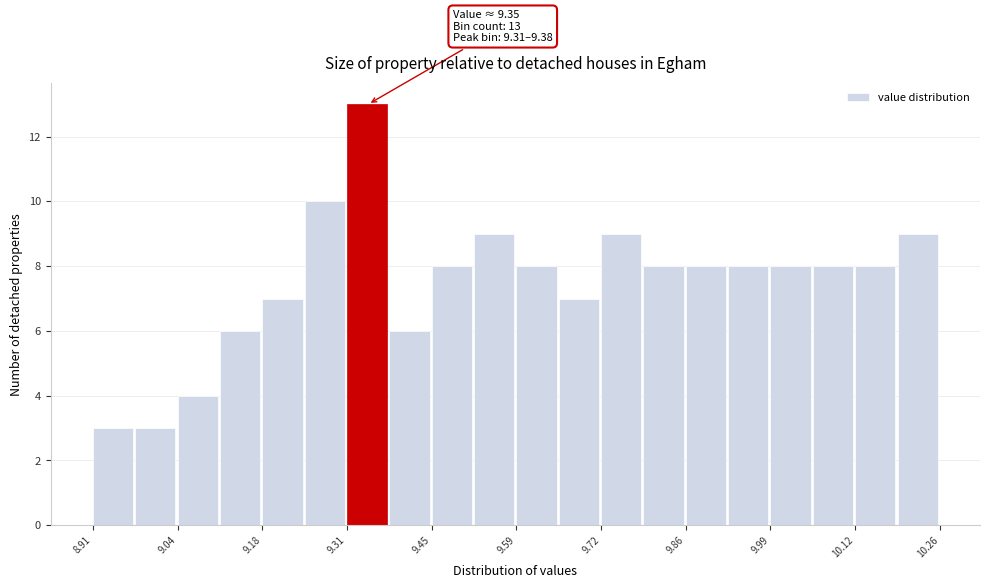

Around what value on the x-axis is the tallest bar? Give the approximate position of its centre, as read against the axis.

9.34